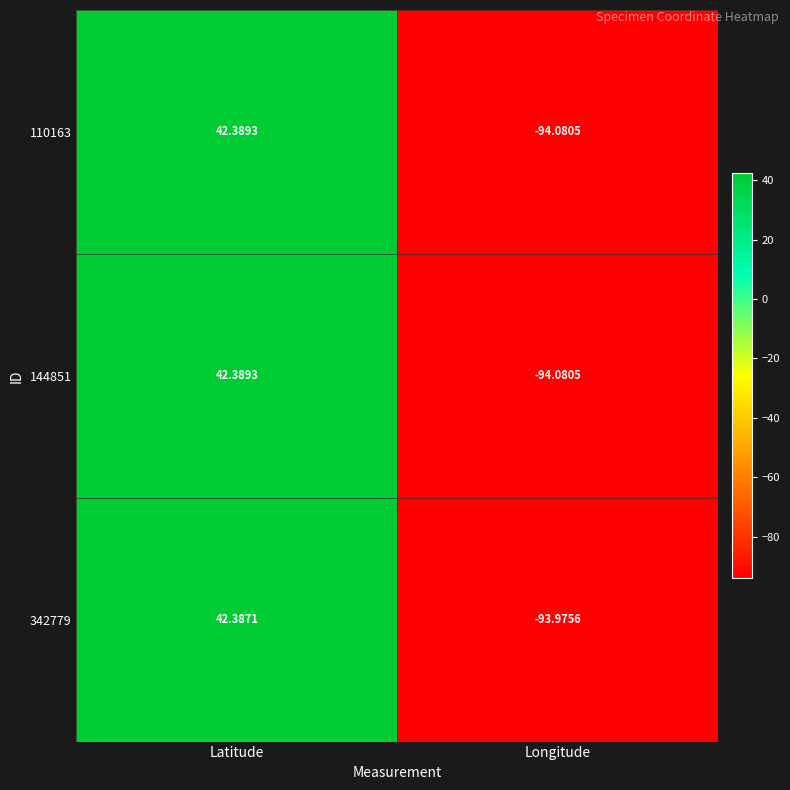

At which category is the sum across all series the highest?

Latitude